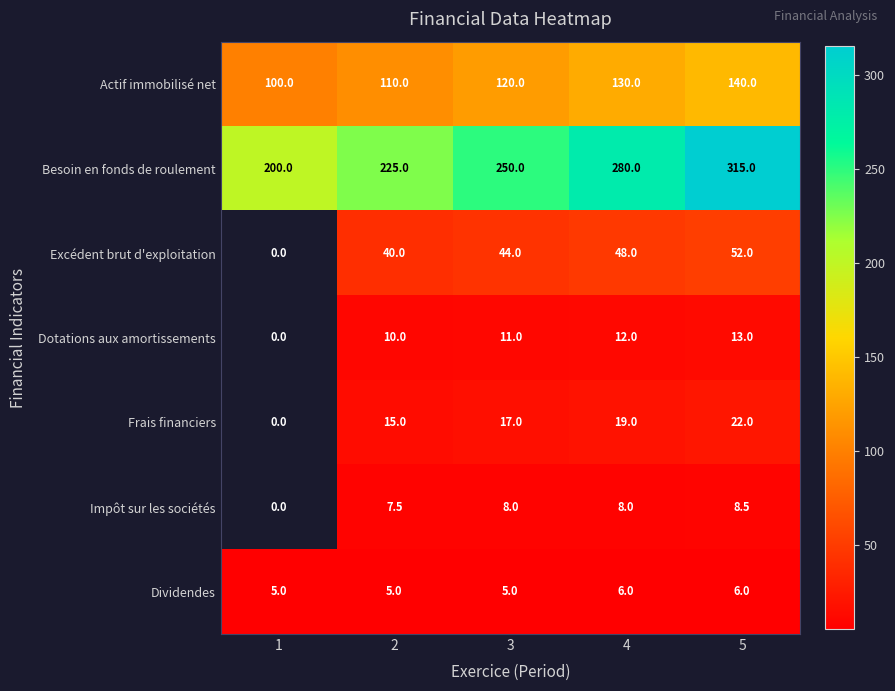

Which has a higher value, 3 or 4?

4